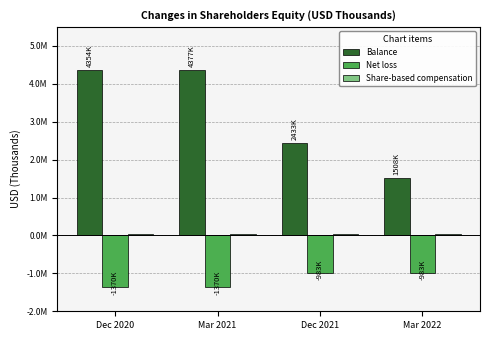

What is the value of the Net loss bar at the 4th from the left?

-982714